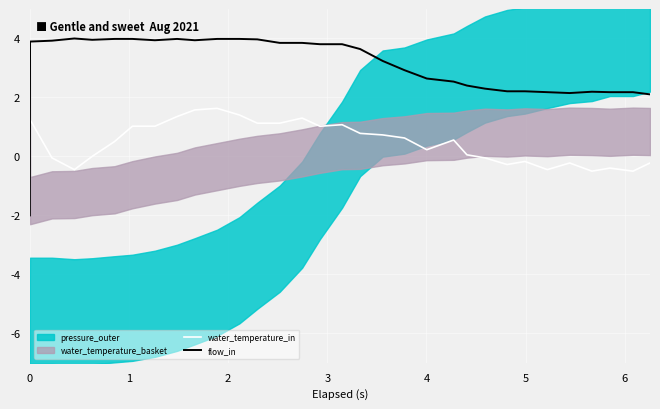

How many intersections are there between water_temperature_in and flow_in?

1